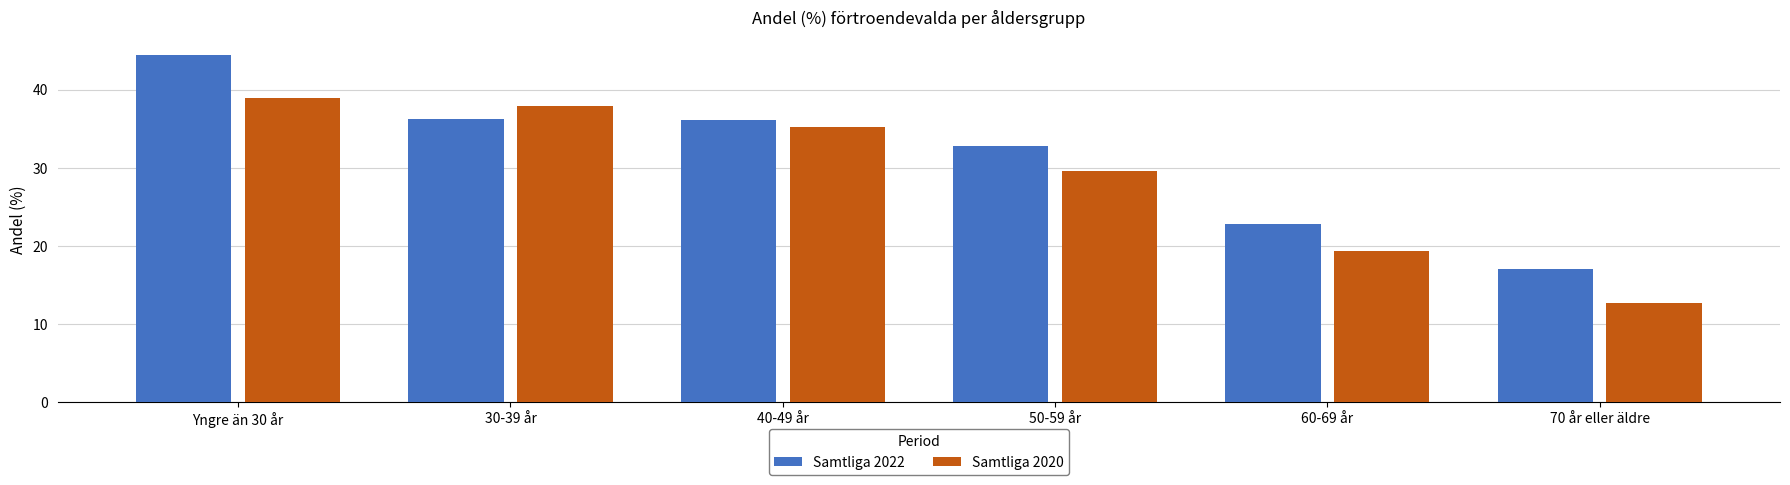

What is the label of the 5th bar from the left?

60-69 år